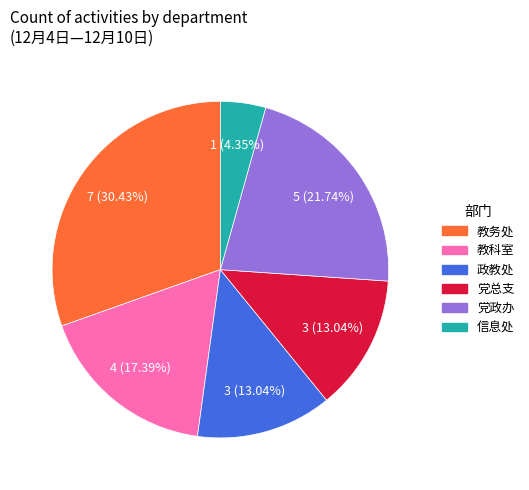

Combined, what portion of the pie is 党政办 and 教科室?

39.1%